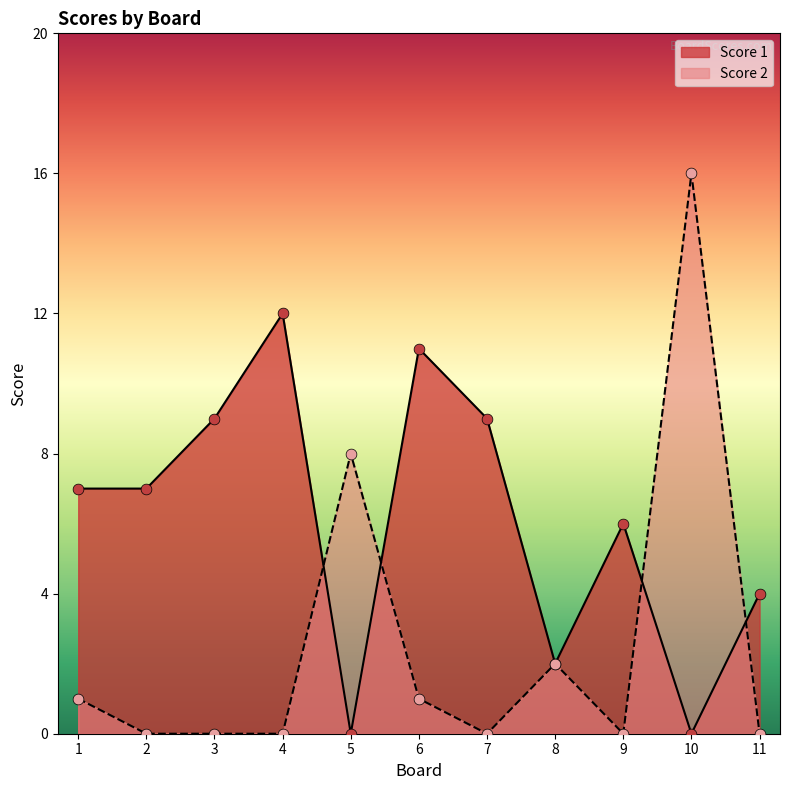

Which series contains the lowest Y value?

Score 1